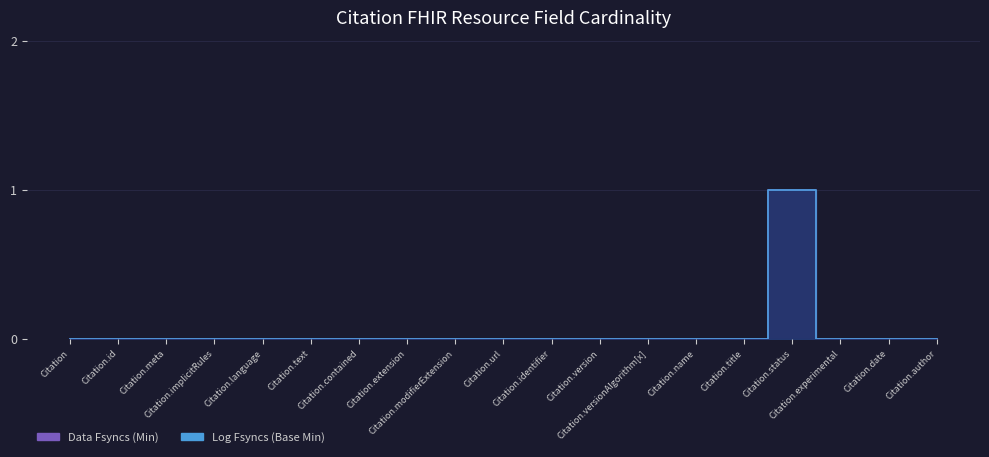

Which series has the largest total across all categories?

Data Fsyncs (Min)